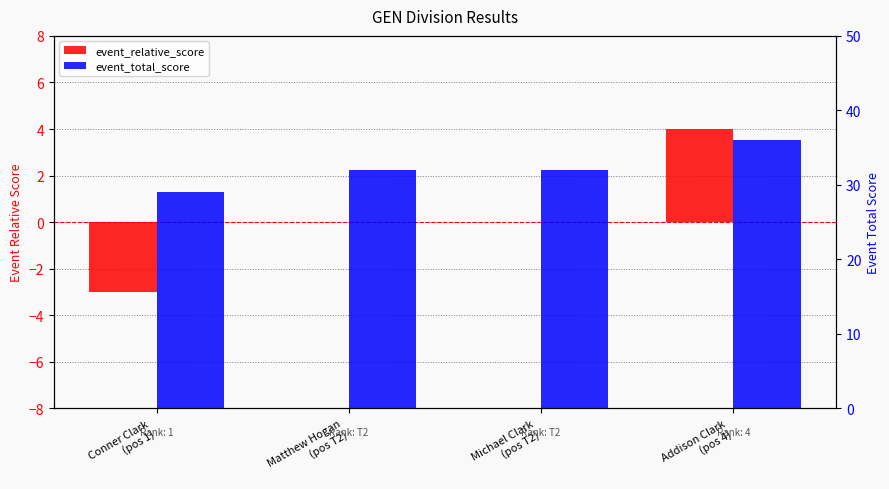

How many data points does each series have?

4